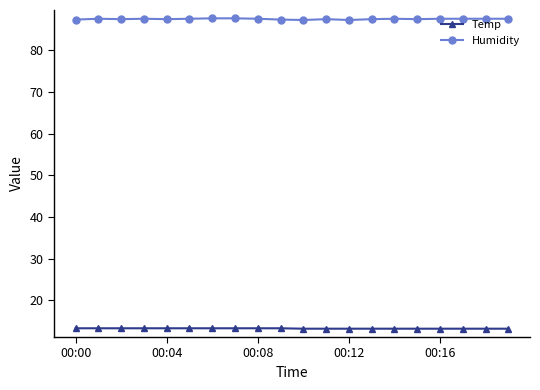

List the series in order of their peak value, lowest first.

Temp, Humidity